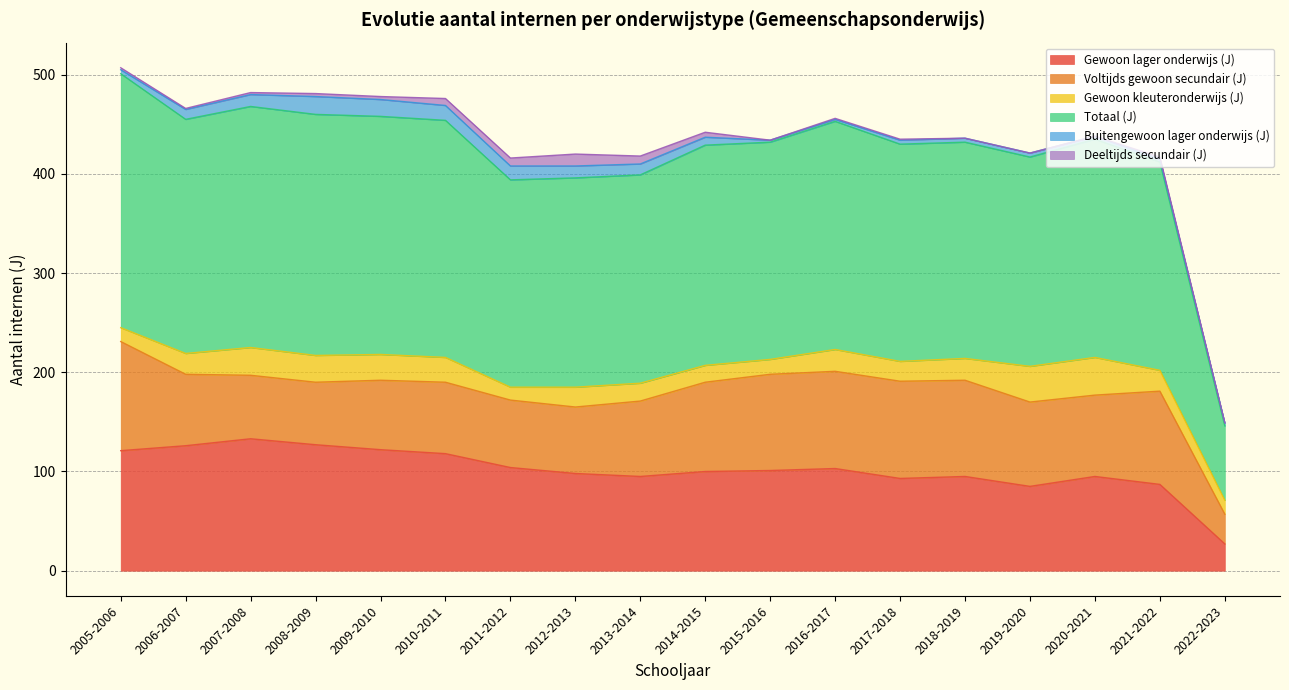

What is the label of the 13th point from the right?

2010-2011